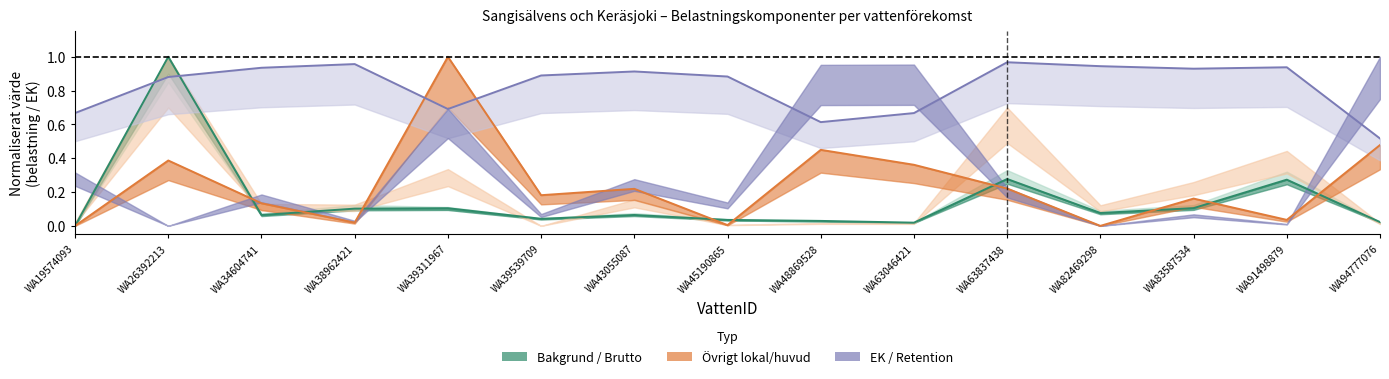

Does the chart display data point markers on the line(s)?

No